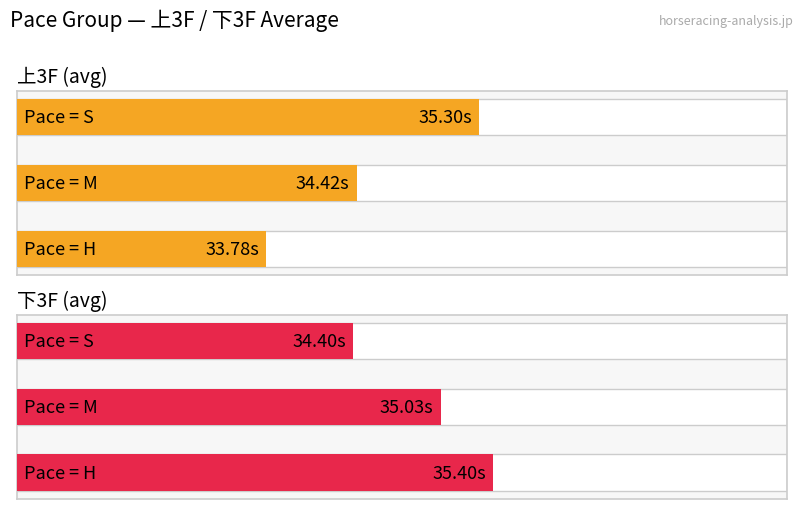

What is the difference between the 下3F (avg) values at 0 and 2?

1.0